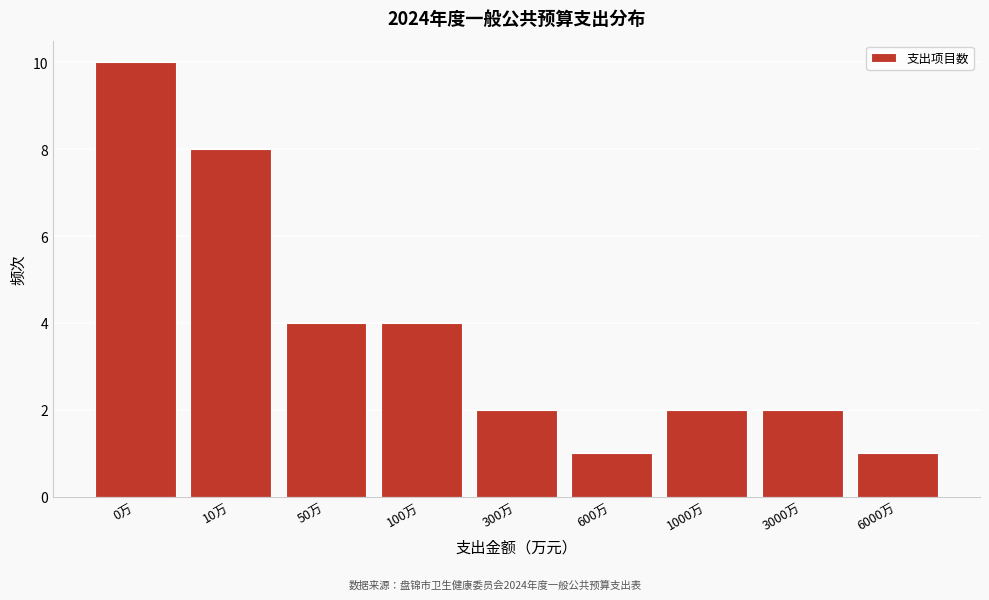

Reading left to right, list all the values displayed in this chart.

10	8	4	4	2	1	2	2	1